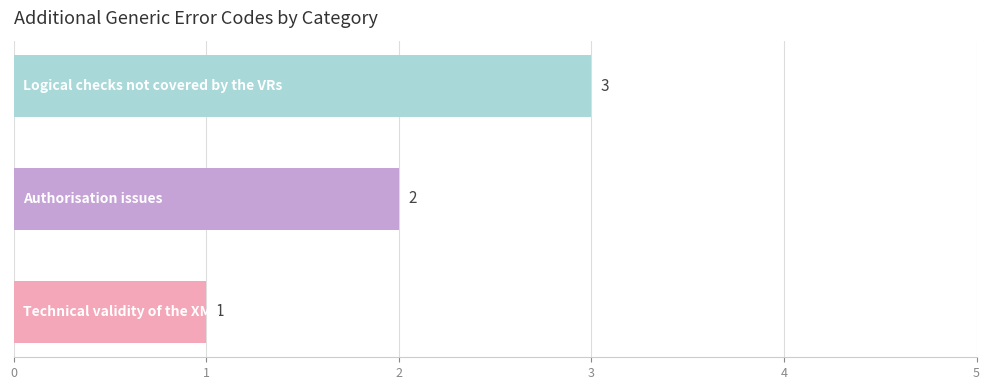

Count the values in the range 1 to 3.

3